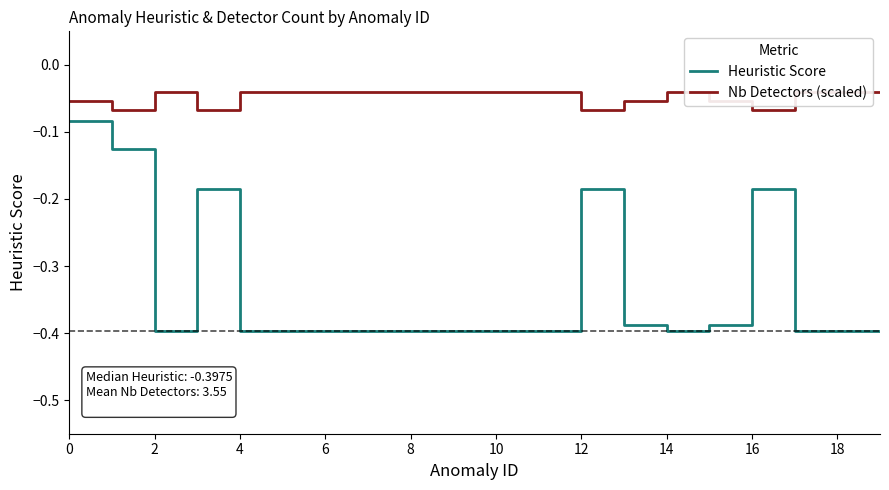

Read the Heuristic Score value at 19.

-0.4